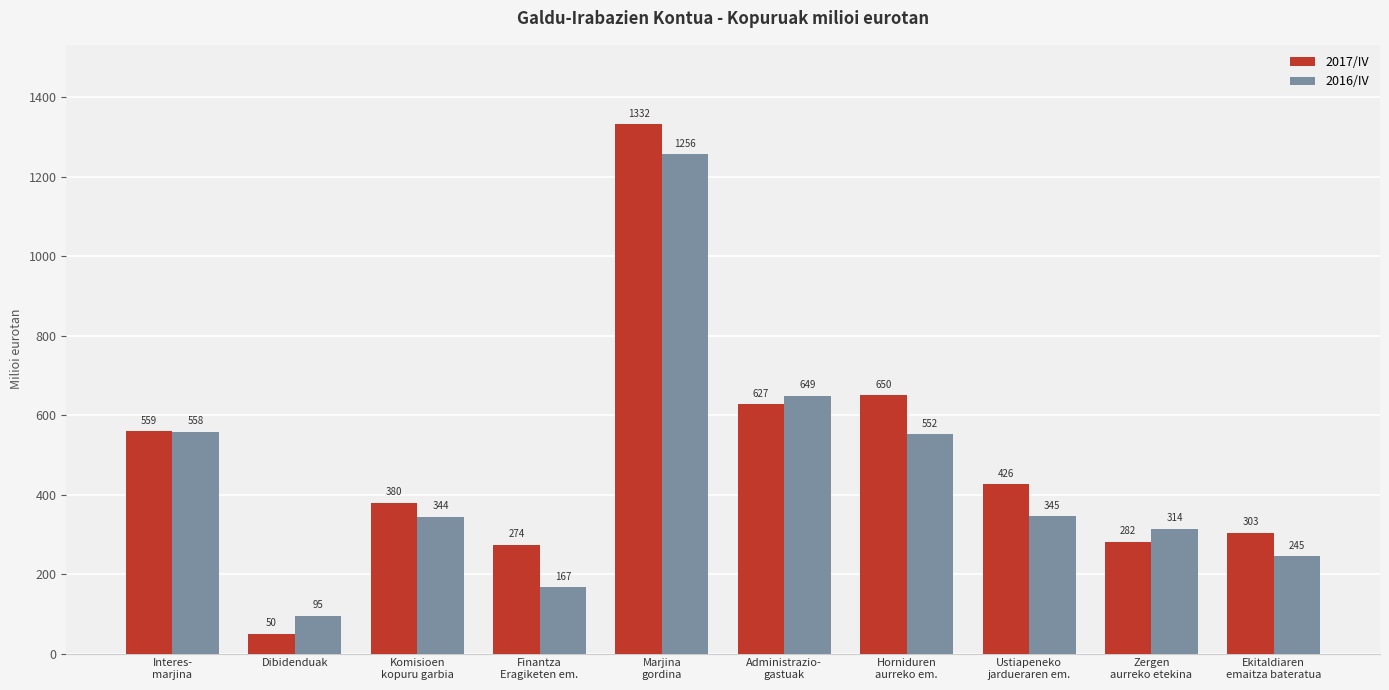

What is the difference between the second highest and minimum values in the 2017/IV series?

600.4